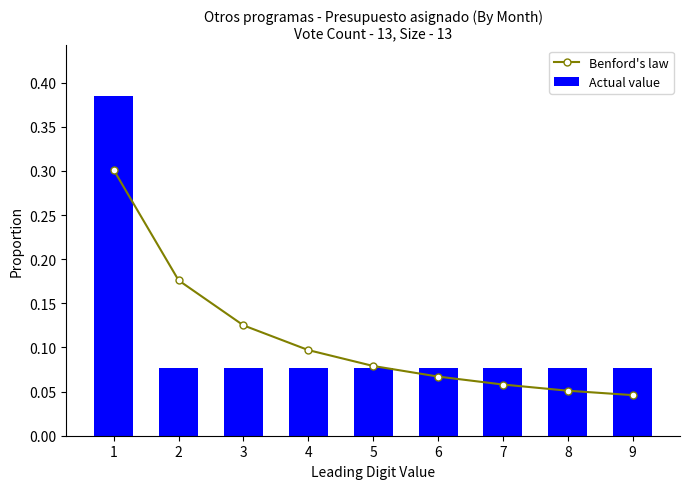

Reading left to right, transcribe all the data shown in this chart.

Benford's law: 0.3	0.2	0.1	0.1	0.1	0.1	0.1	0.1	0.0
Actual value: 0.4	0.1	0.1	0.1	0.1	0.1	0.1	0.1	0.1